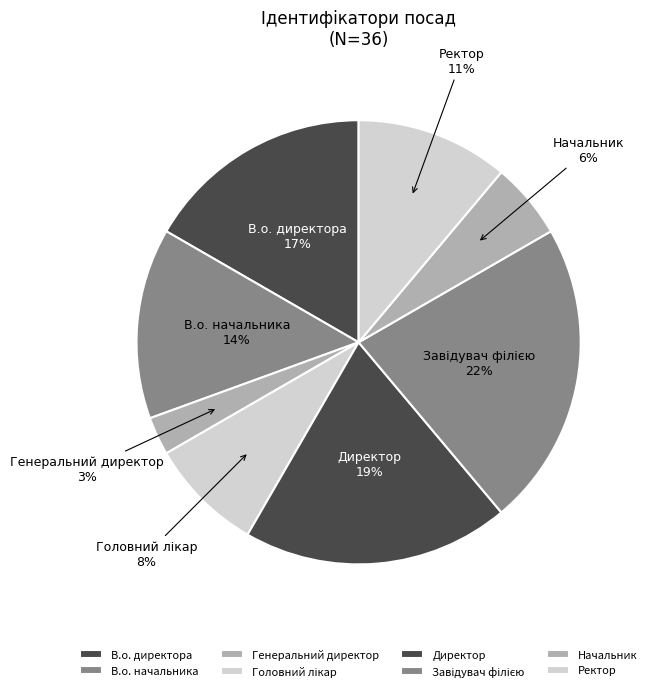

True or false: Директор accounts for 33% of the total.

False